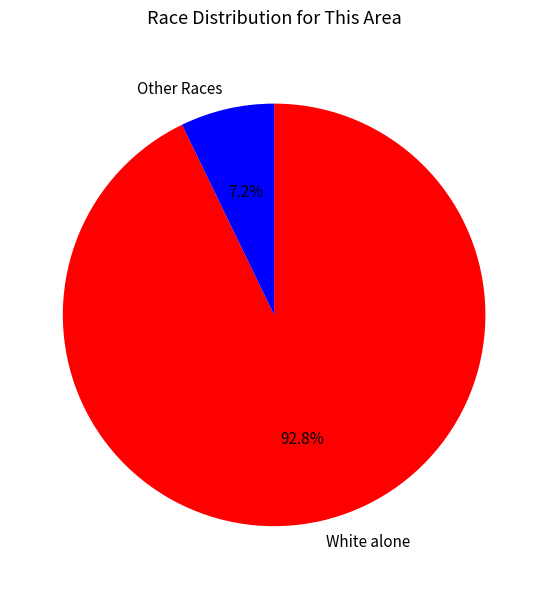

Is the sum of Other Races and White alone greater than half?

Yes